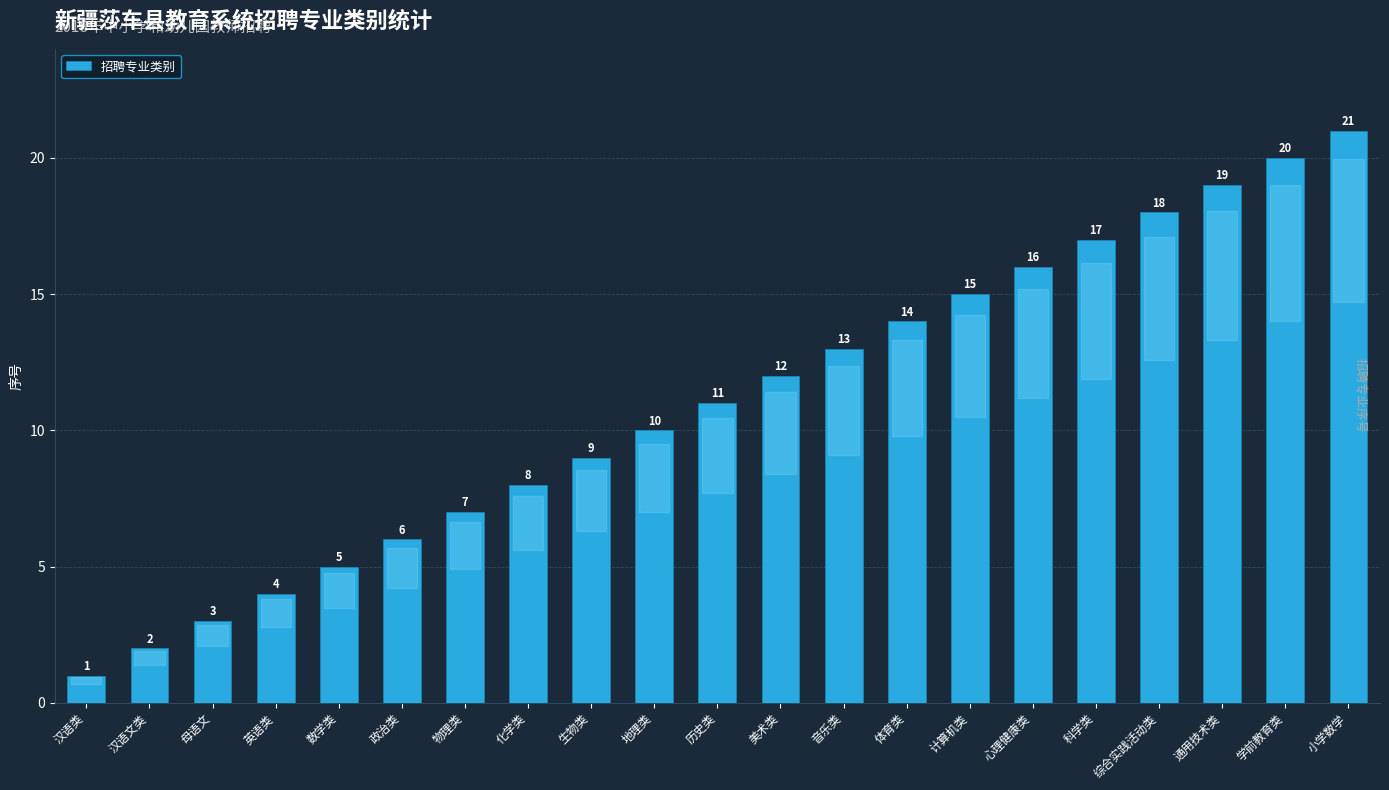

What is the greatest value displayed?

21